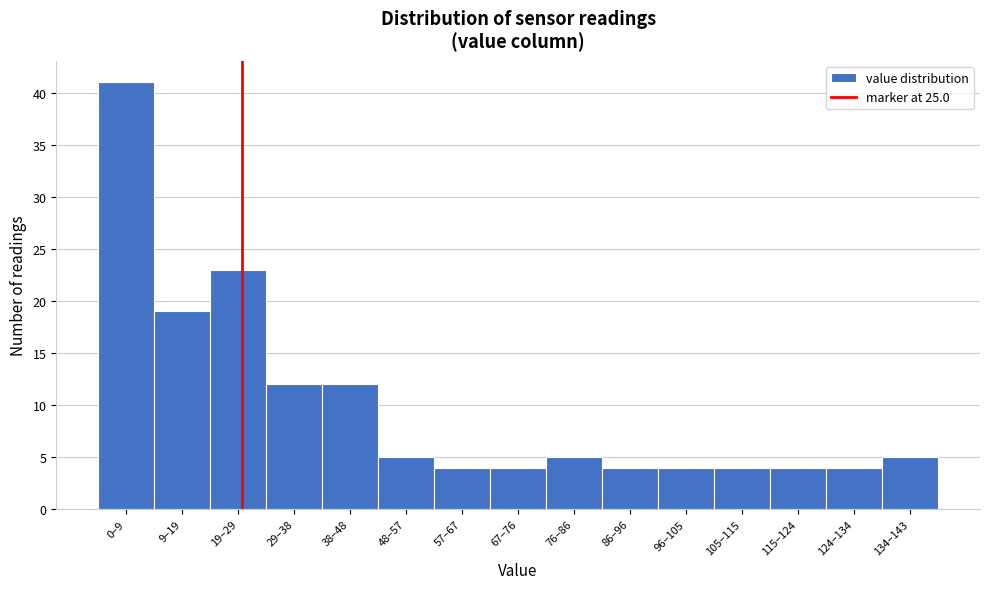

Reading left to right, list all the values displayed in this chart.

41	19	23	12	12	5	4	4	5	4	4	4	4	4	5